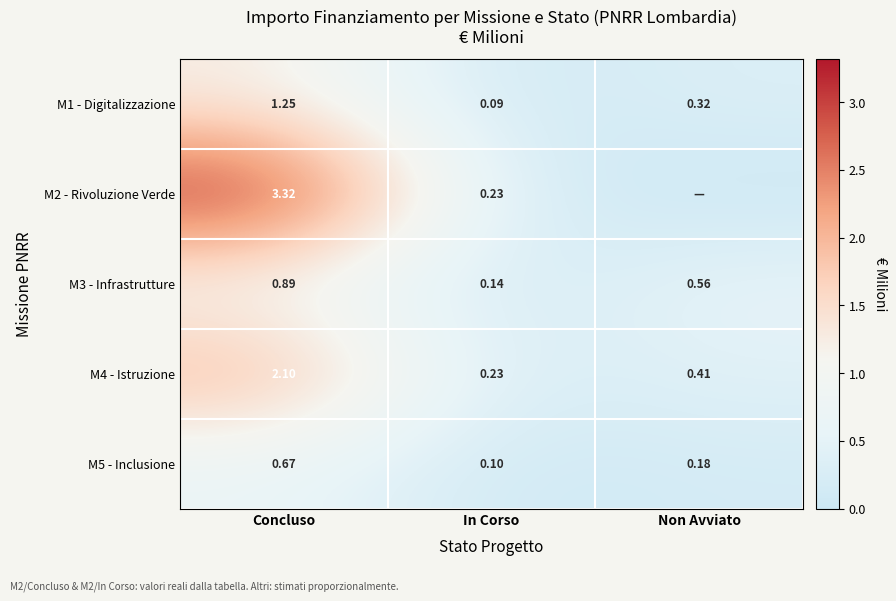

At which label does M5 - Inclusione reach its minimum?

In Corso